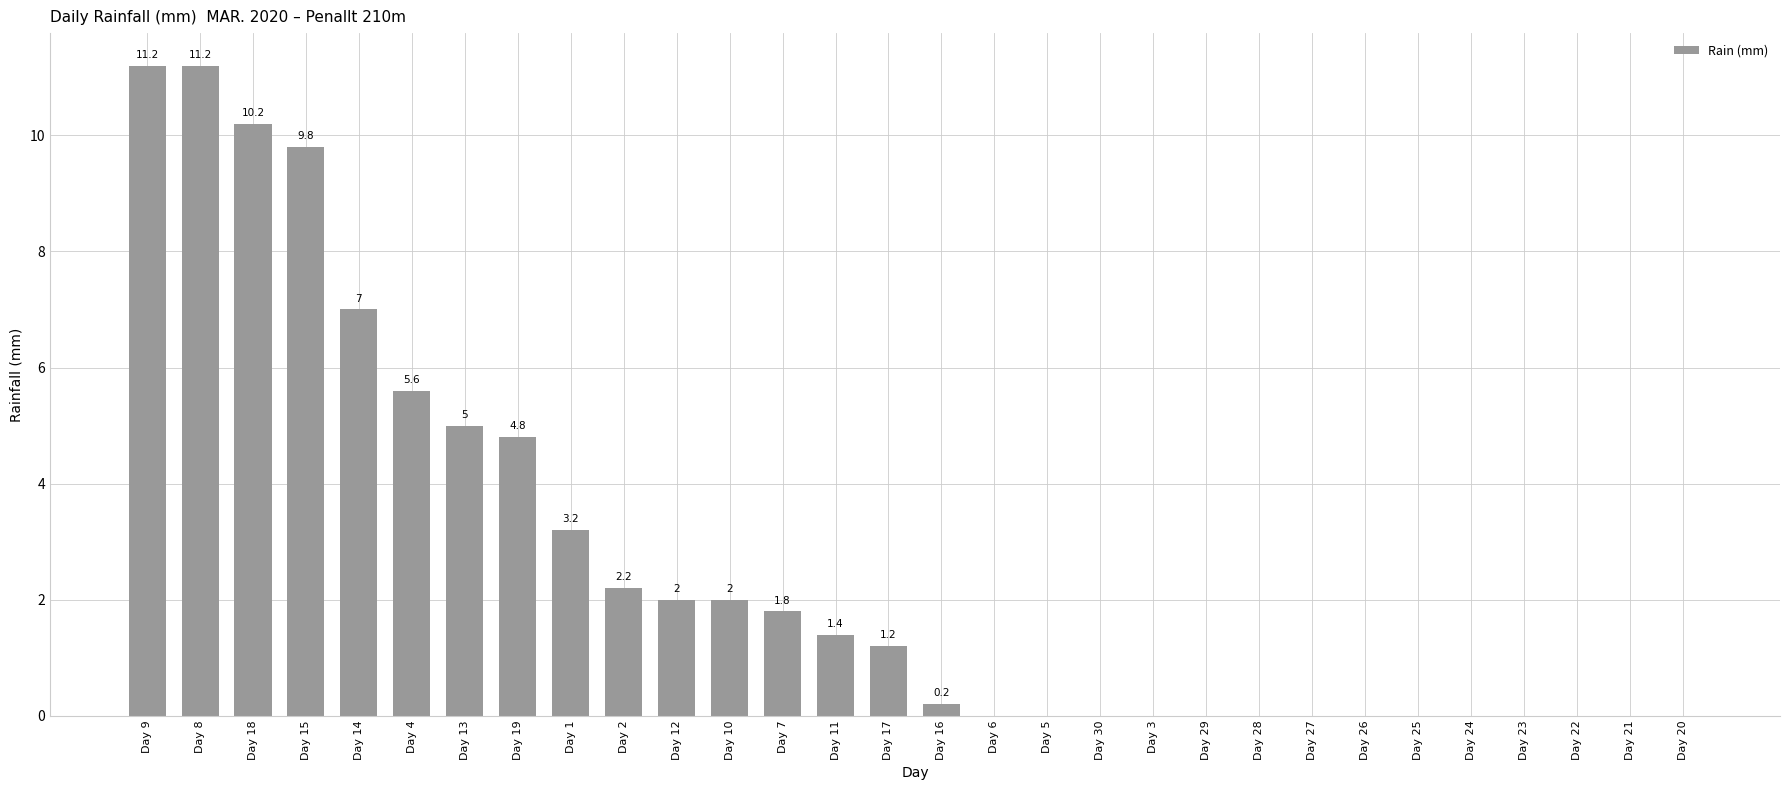

Is it true that the value at Day 15 is 4.2?

False